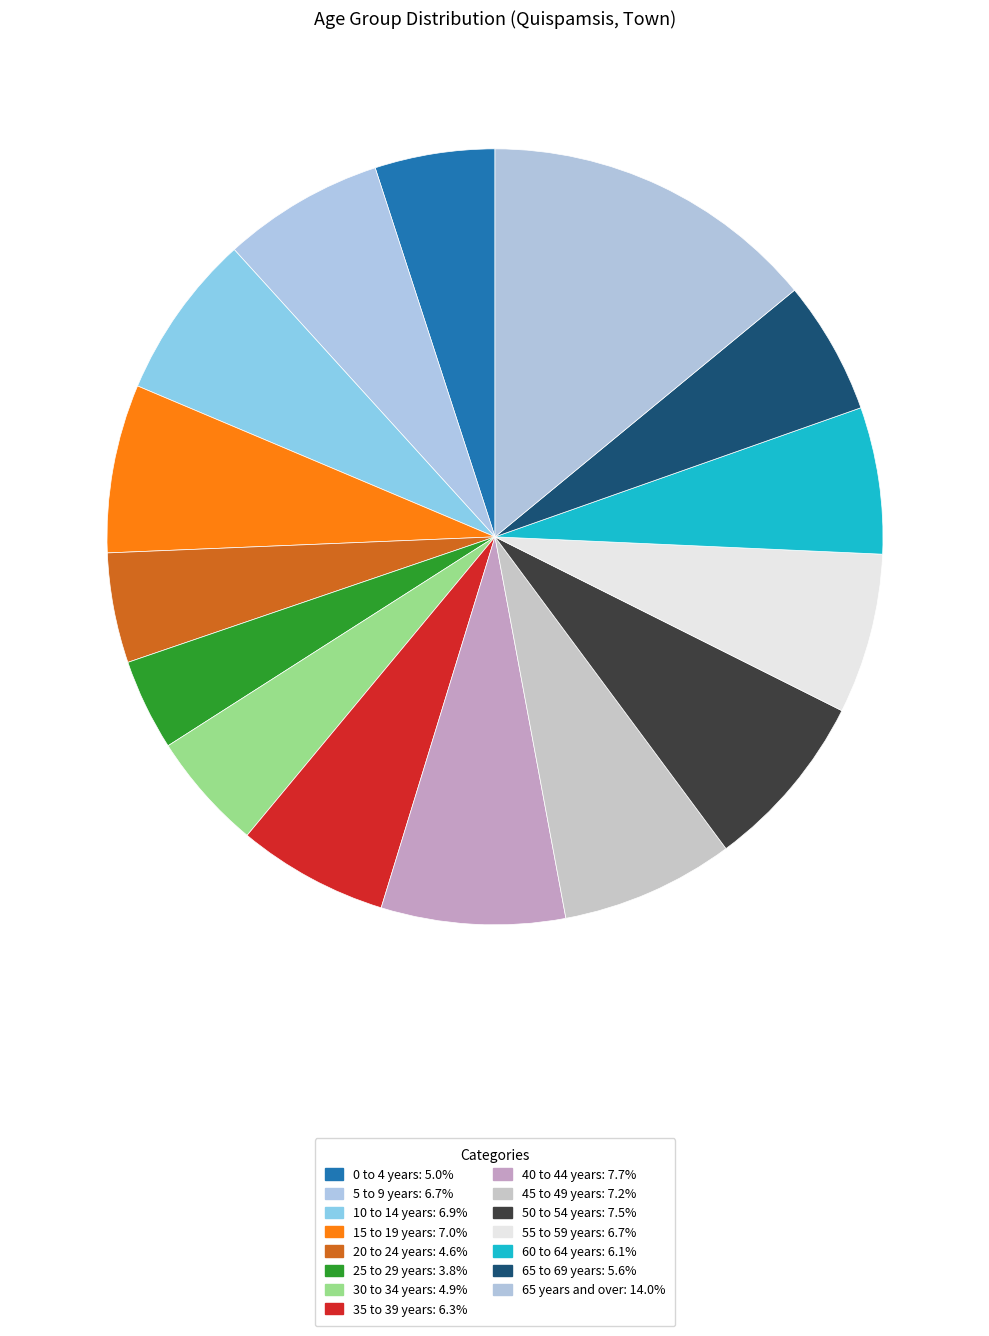

Is it true that 15 to 19 years is 22% of the pie?

False